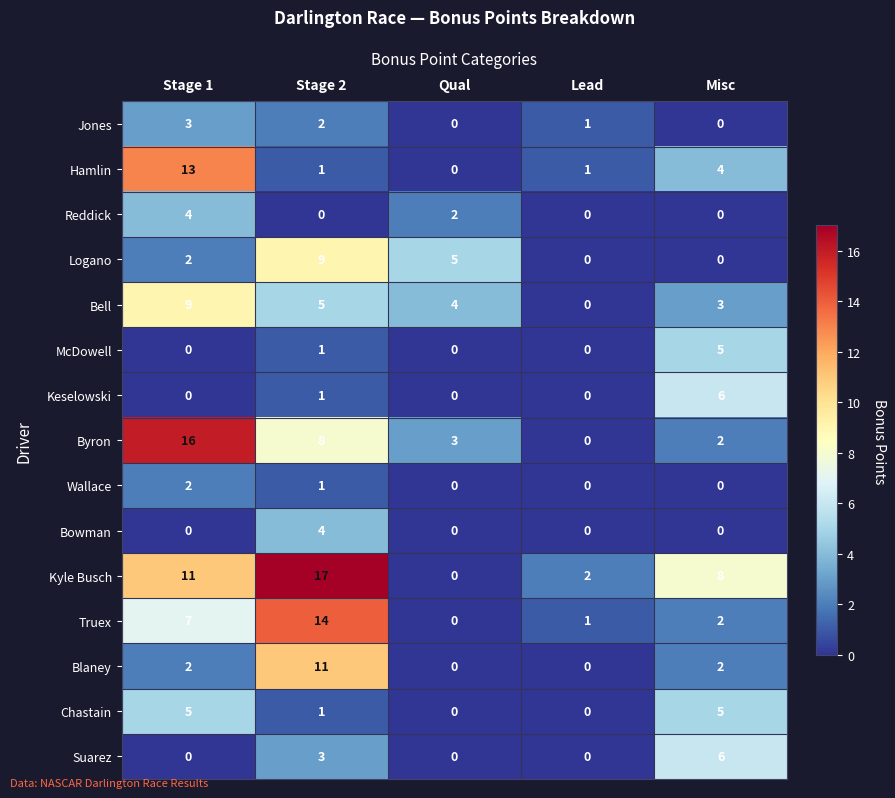

Which series changed the most between Qual and Misc?

Kyle Busch